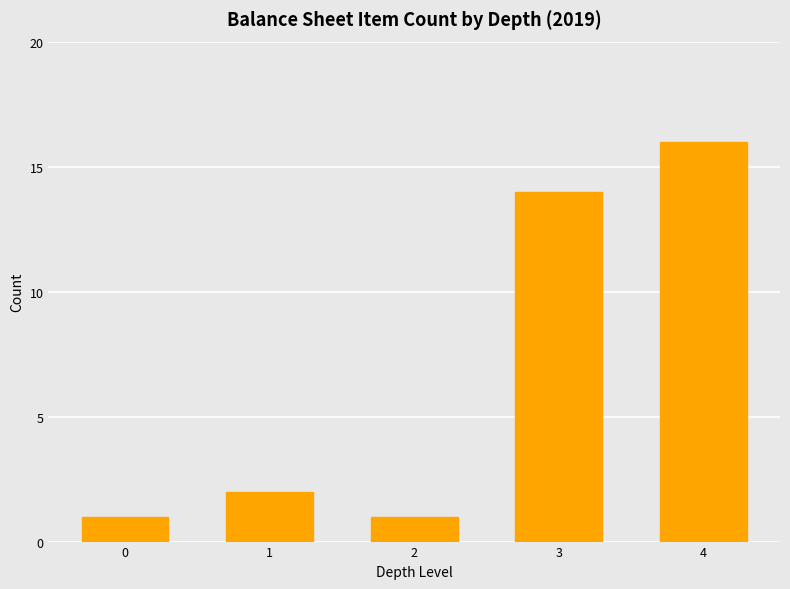

What is the ratio of the value at 2 to the value at 1?

0.5